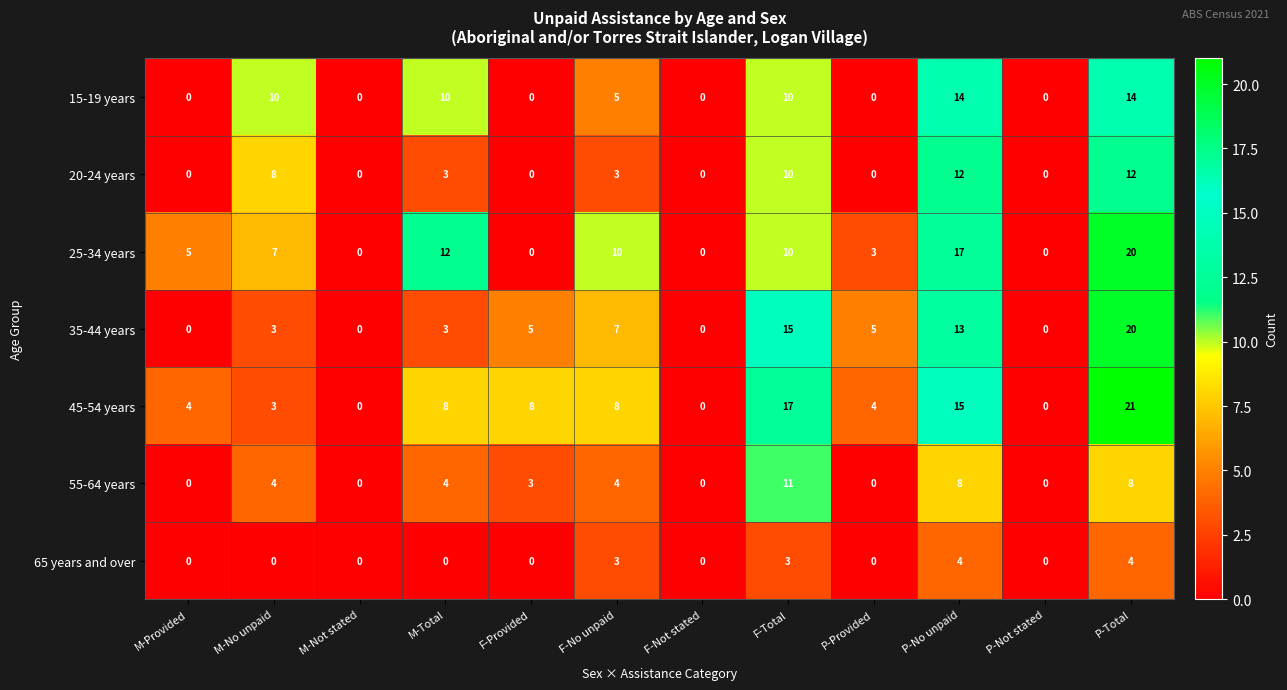

The value of 55-64 years at M-No unpaid is 7. True or false?

False